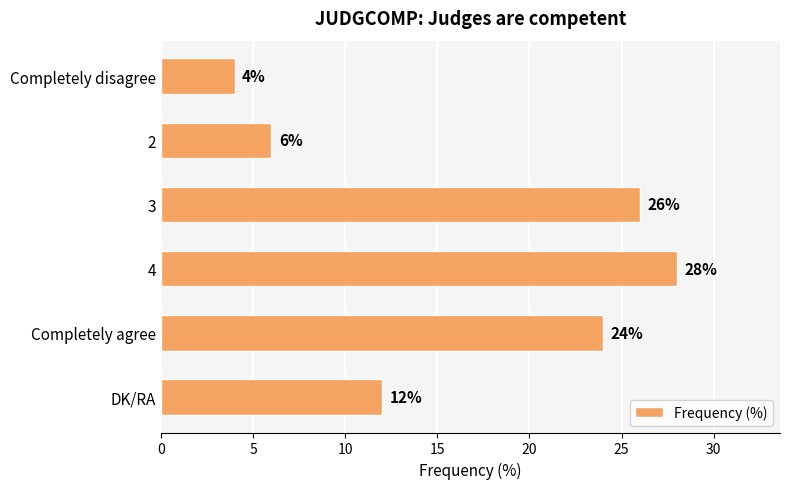

Is it true that the value at Completely disagree is 4?

True